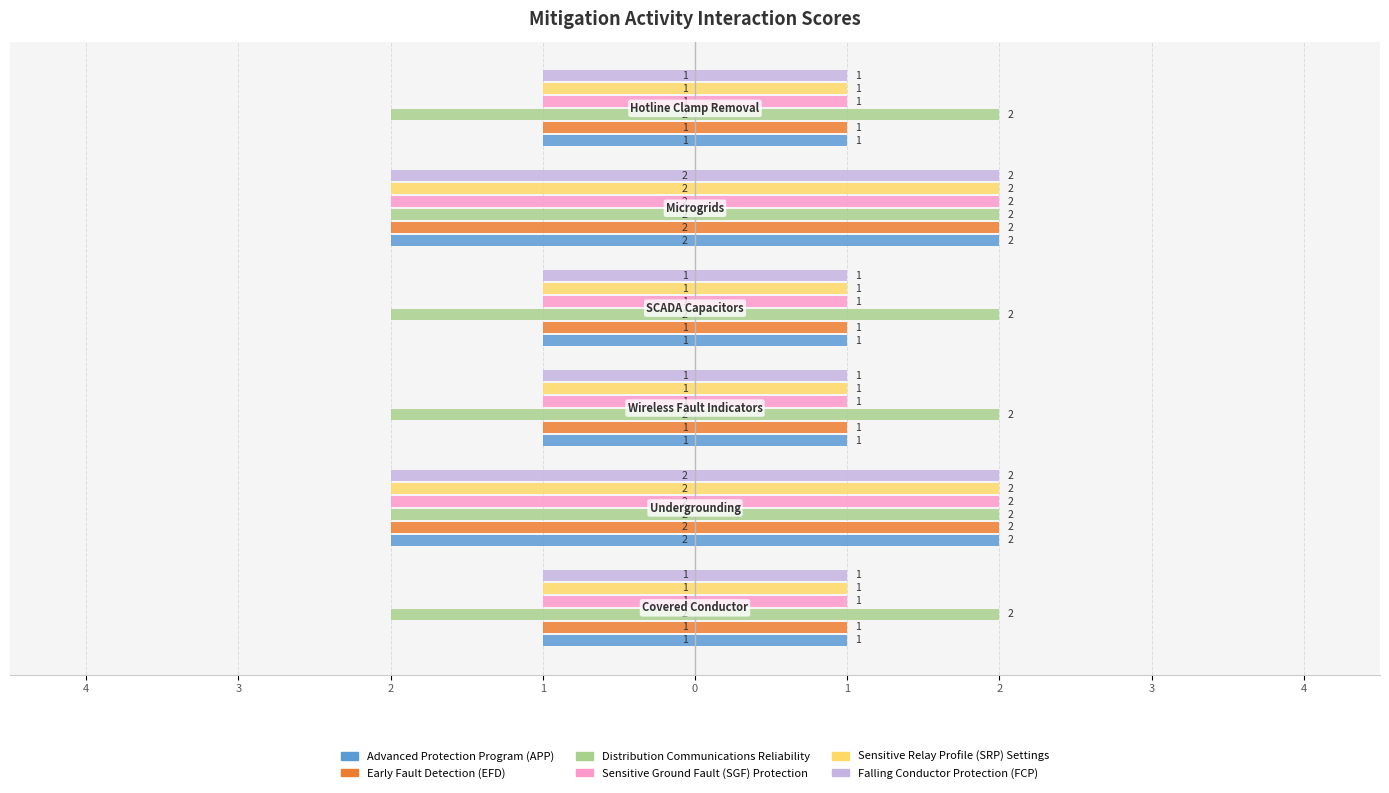

Is the value of Distribution Communications Reliability at 1 greater than the value of Early Fault Detection (EFD) at 1?

Yes